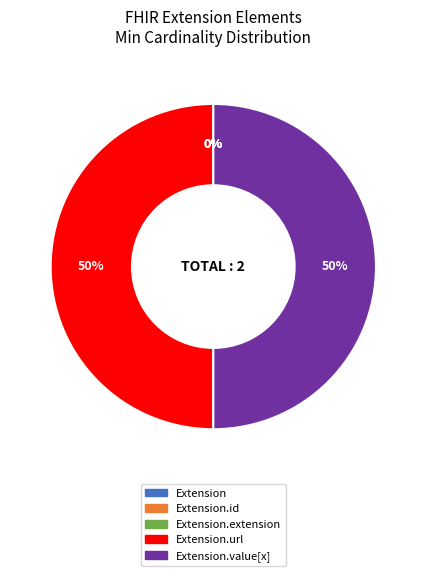

To the nearest percent, what is the difference between the largest and smallest slice percentages?

50%